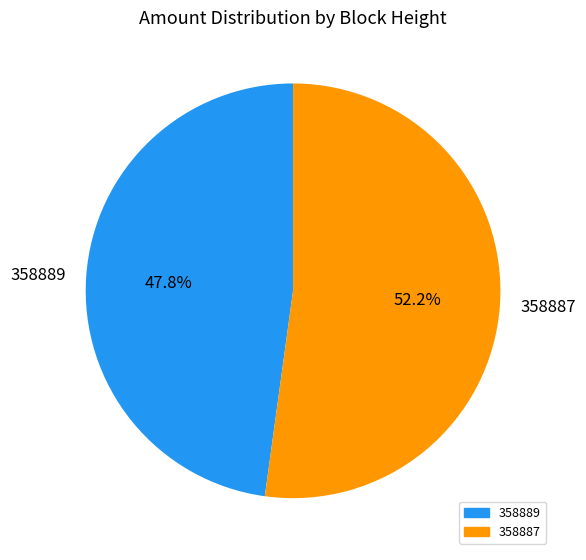

Which category accounts for the majority?

358887